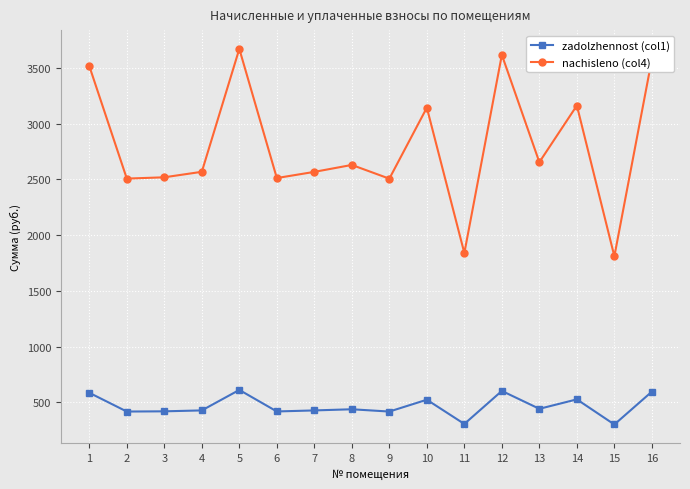

True or false: zadolzhennost (col1) has more than 0 interior local peaks.

True